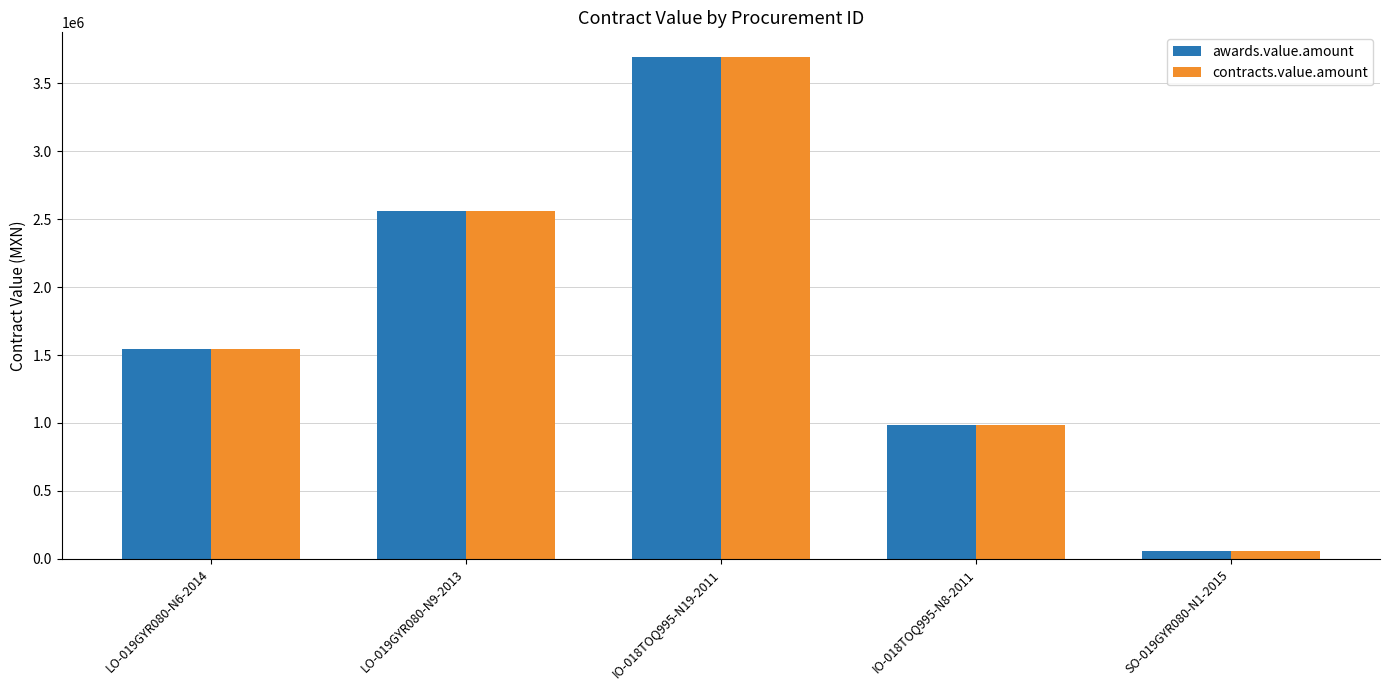

The value of contracts.value.amount at IO-018TOQ995-N8-2011 is 985453.8. True or false?

True